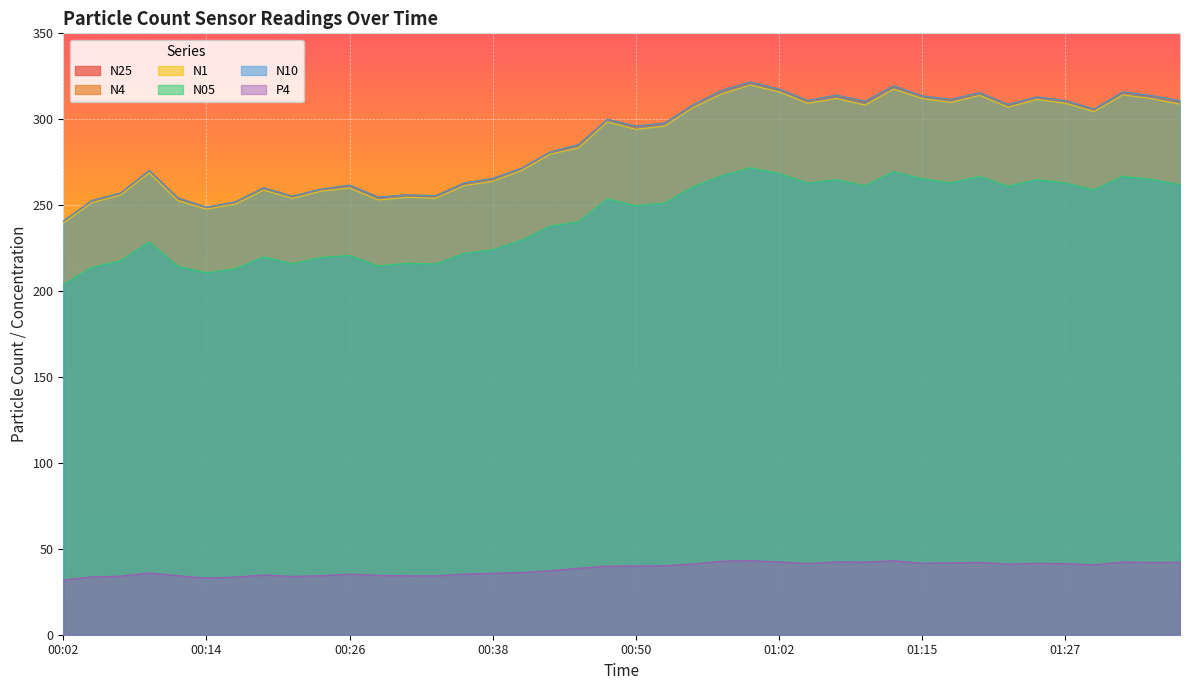

What is the value of the N25 point at the 34th from the left?

308.5